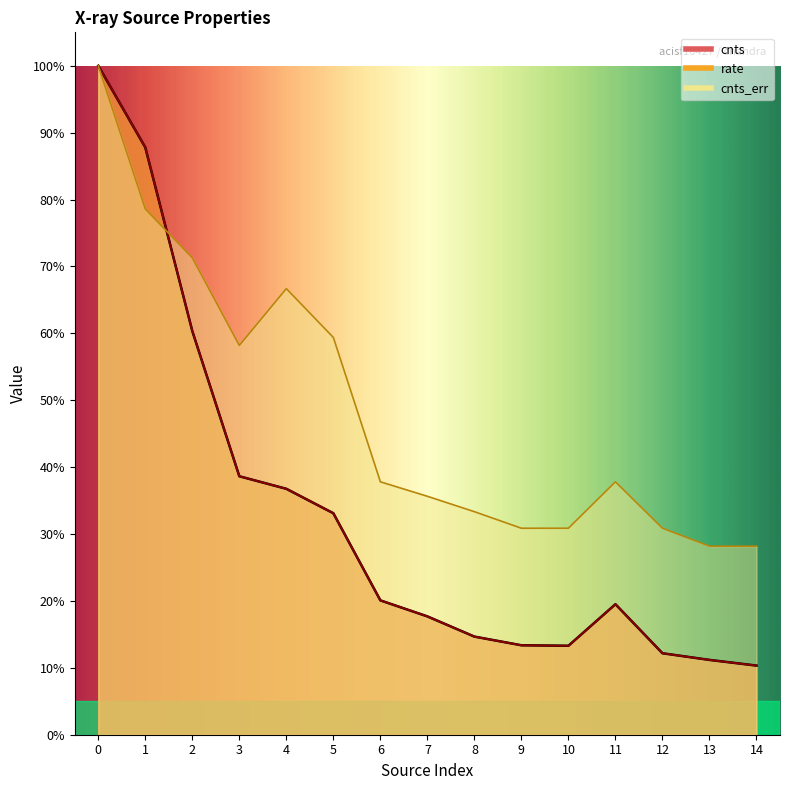

In rate, how many points are lower than both neighbors (excluding endpoints)?

1